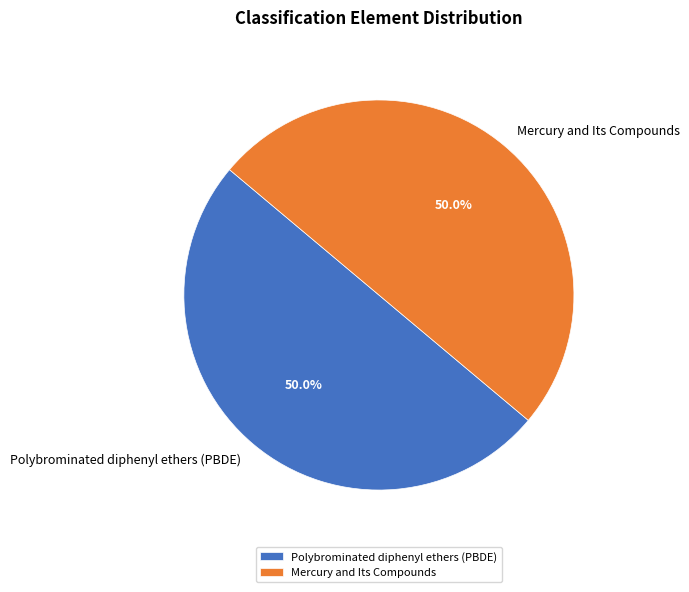

Approximately how many times larger is the value at Polybrominated diphenyl ethers (PBDE) compared to Mercury and Its Compounds?

1.0